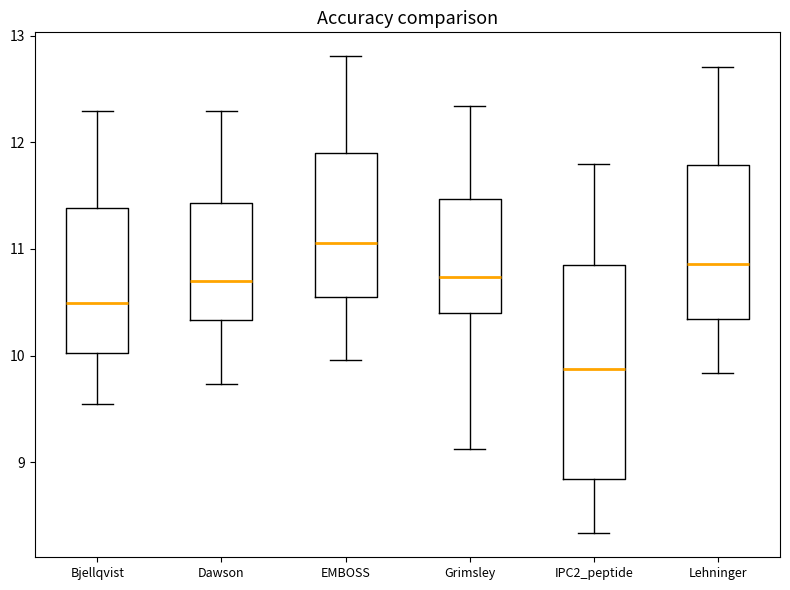

Which box's median line is the highest?

EMBOSS